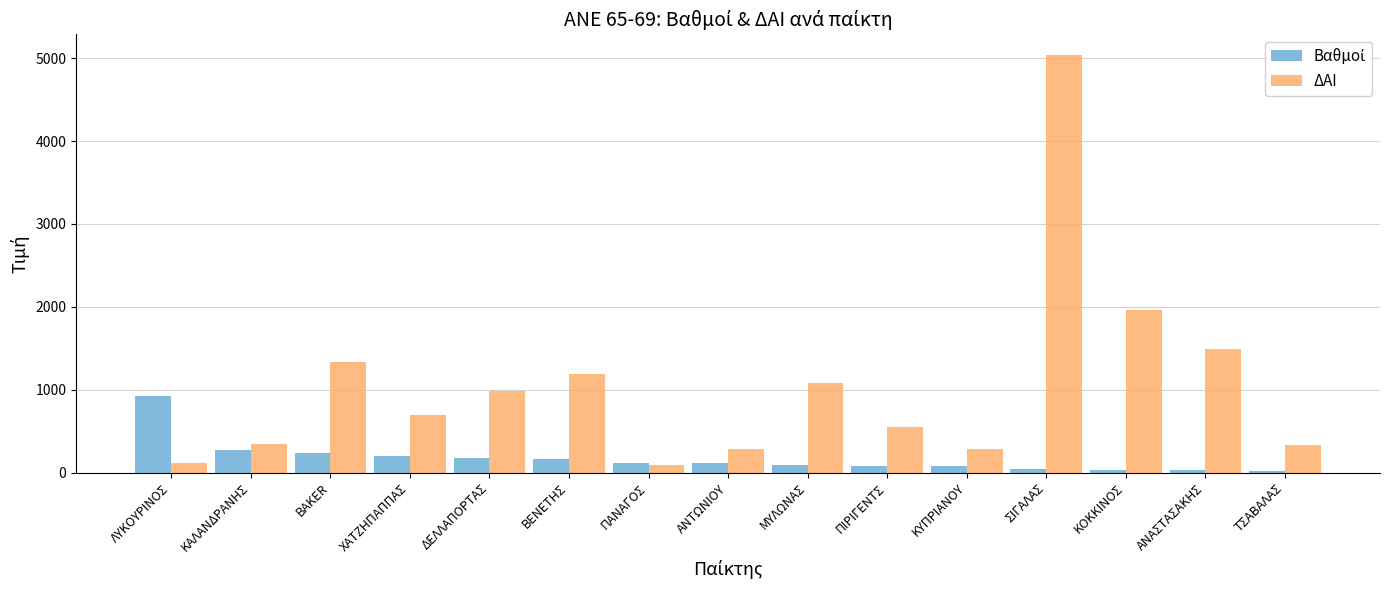

The ΔΑΙ series shows 996.2 at ΧΑΤΖΗΠΑΠΠΑΣ. True or false?

False